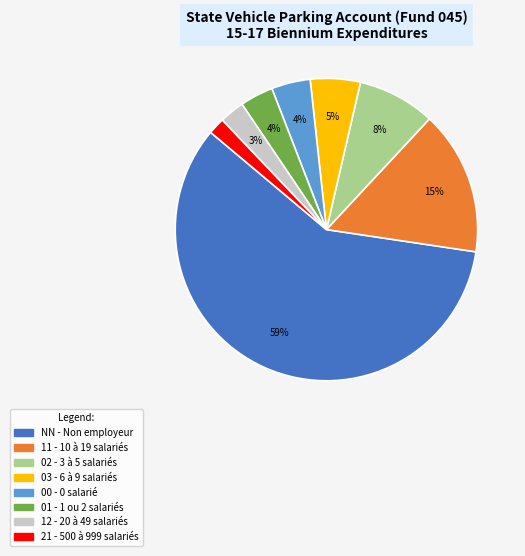

Is it true that 21 is 2% of the pie?

True